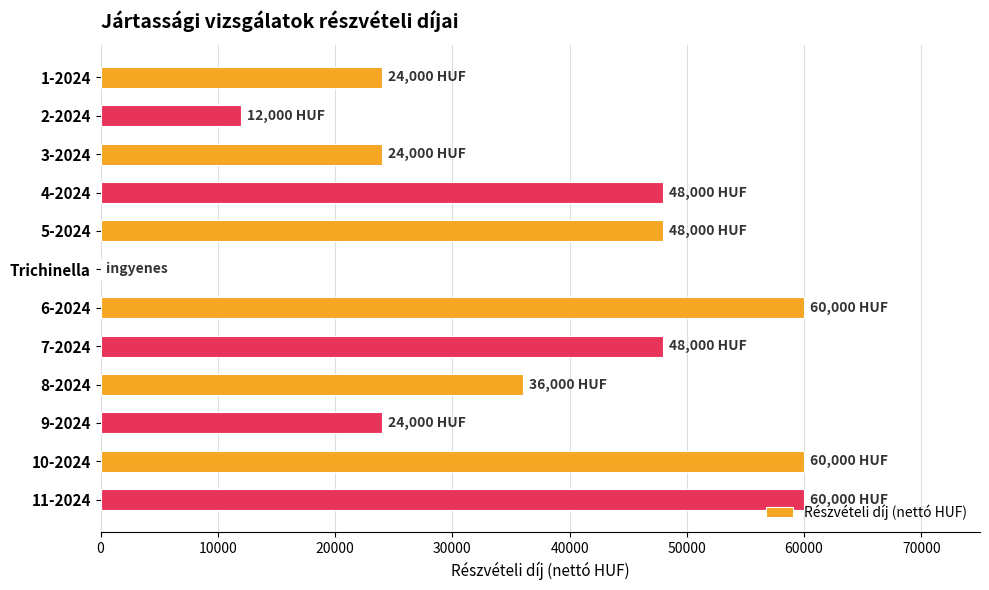

True or false: the data shows 74281 at 7-2024.

False